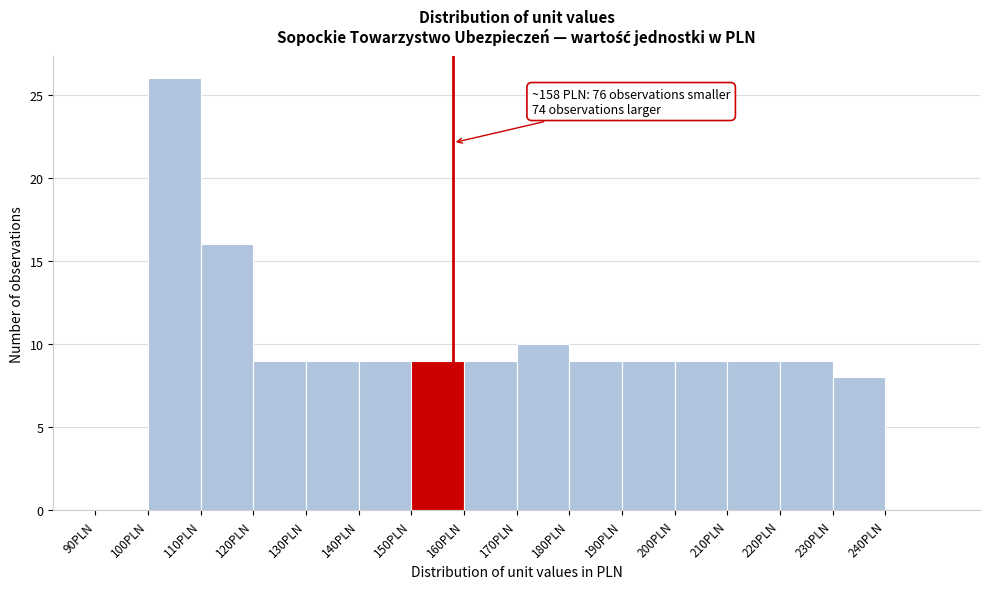

Over which range of the x-axis is the bar tallest?

100 to 110